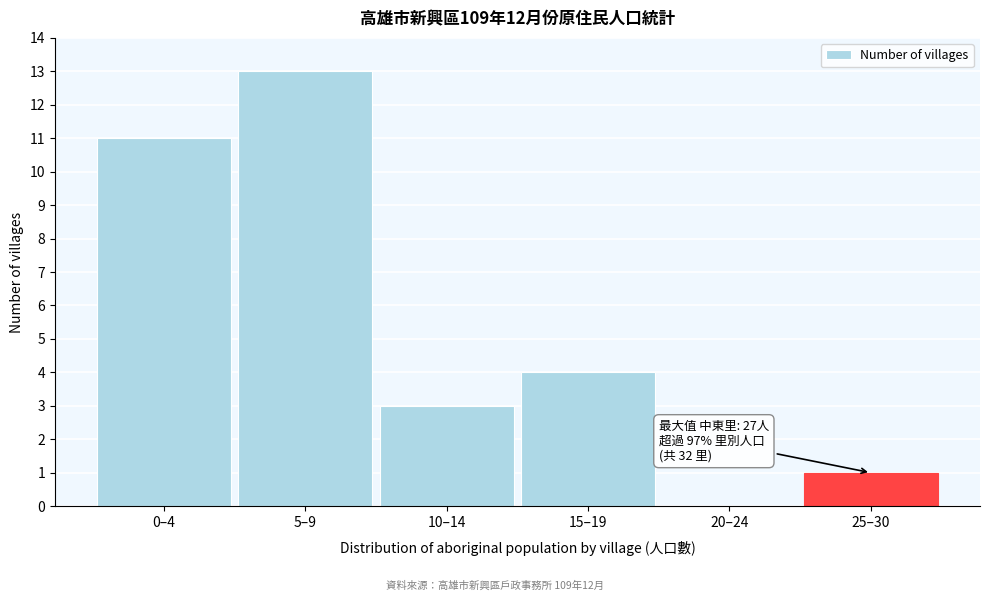

Reading left to right, what are all the values shown in this chart?

0–4=11	5–9=13	10–14=3	15–19=4	20–24=0	25–30=1